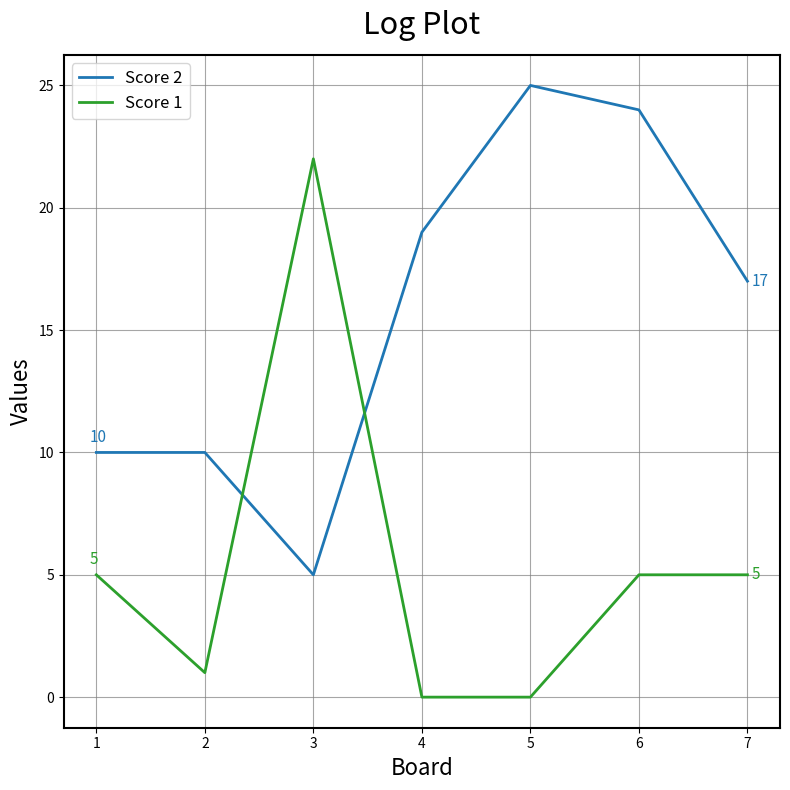

At which category does the chart reach its peak across all series?

5